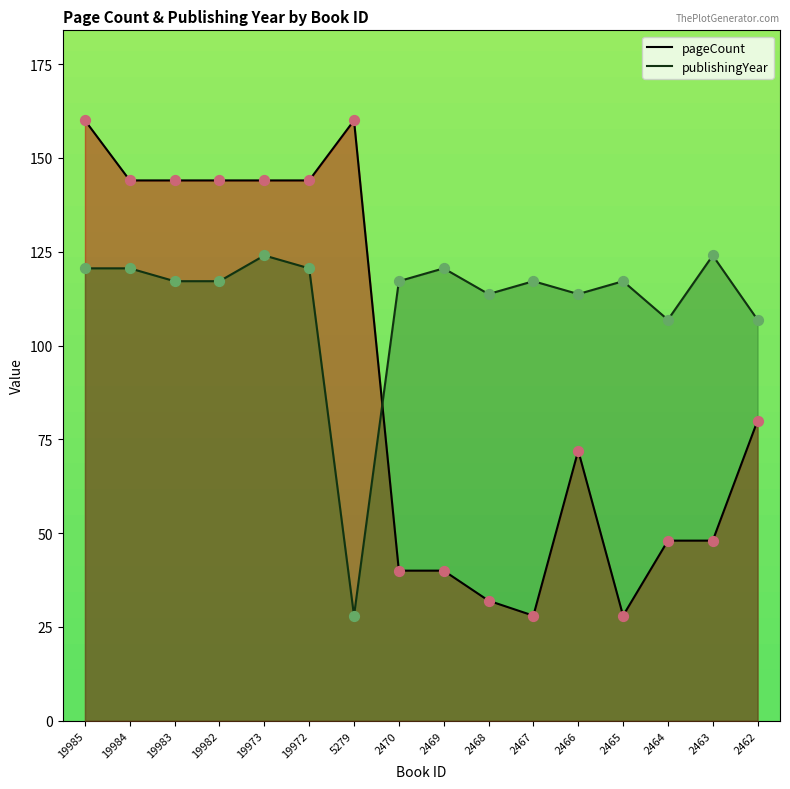

Which series reaches the minimum Y coordinate?

pageCount